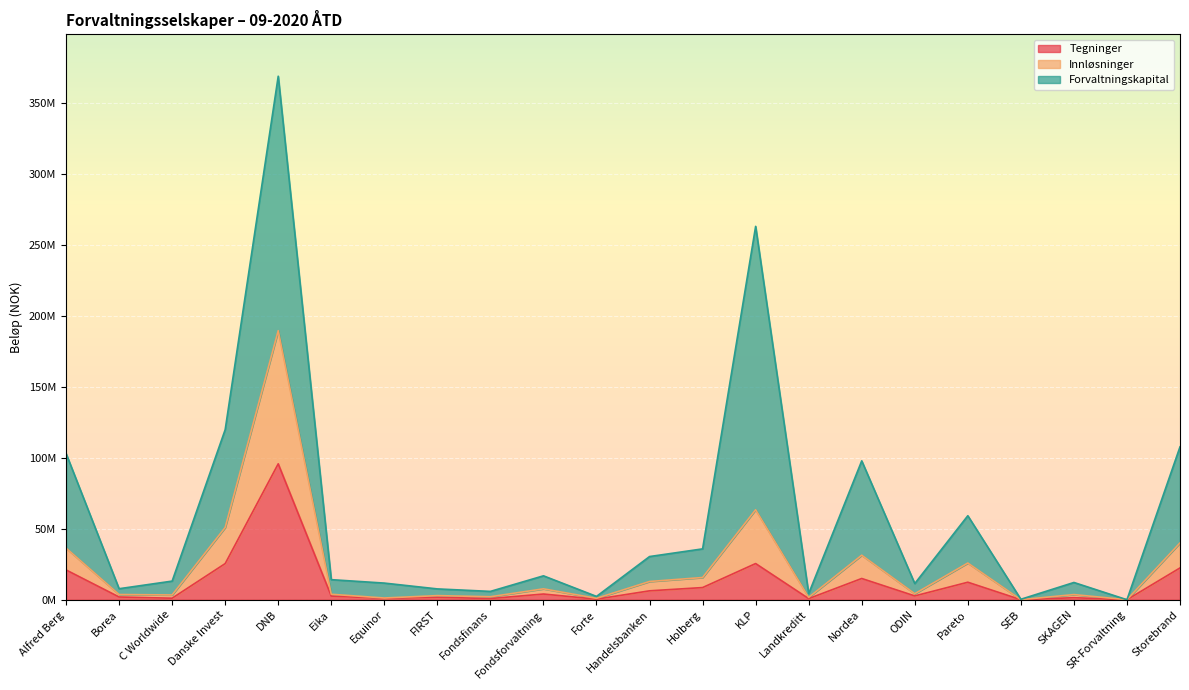

Where is the first local maximum for Innløsninger?

DNB